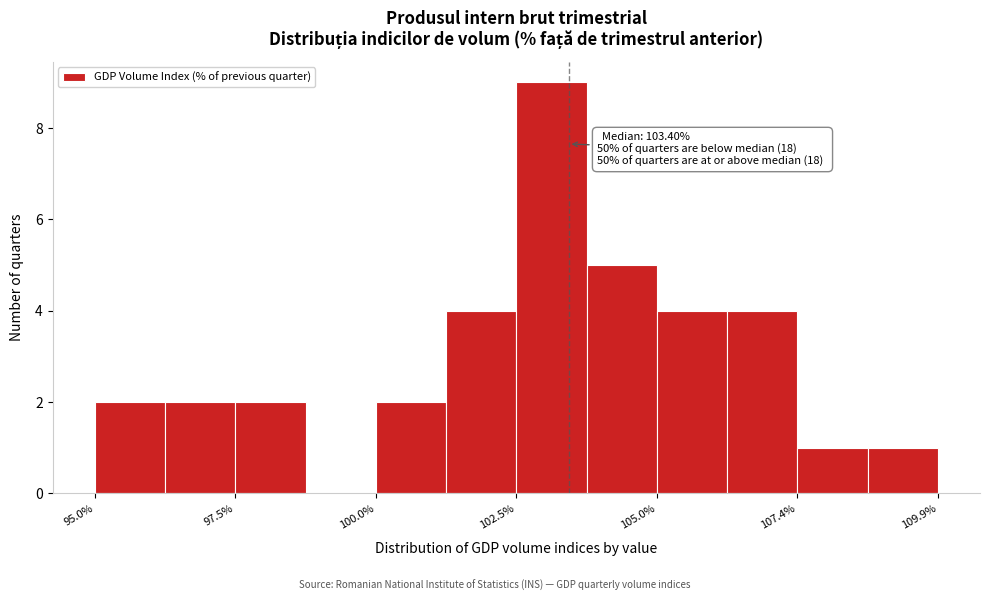

Around what value on the x-axis is the tallest bar? Give the approximate position of its centre, as read against the axis.

103.0